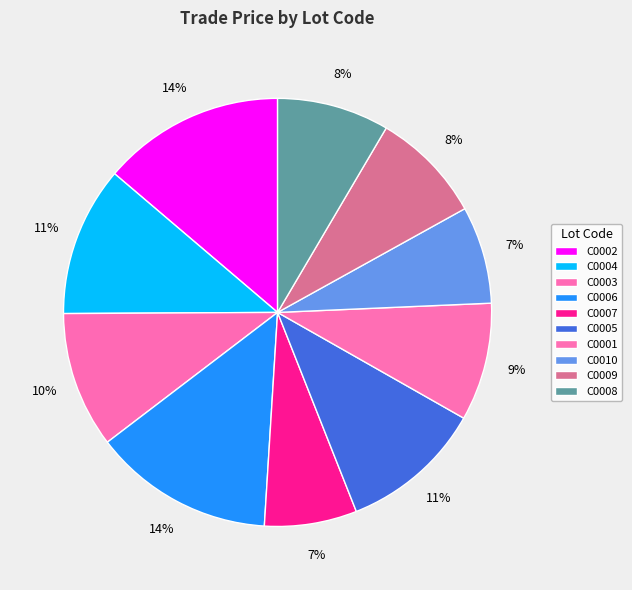

Count the number of slices in the pie.

10